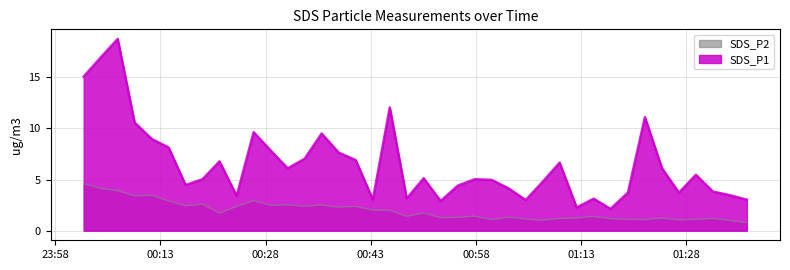

Is it true that SDS_P1 equals 3.5 at 2024/03/16 01:34:12?

True